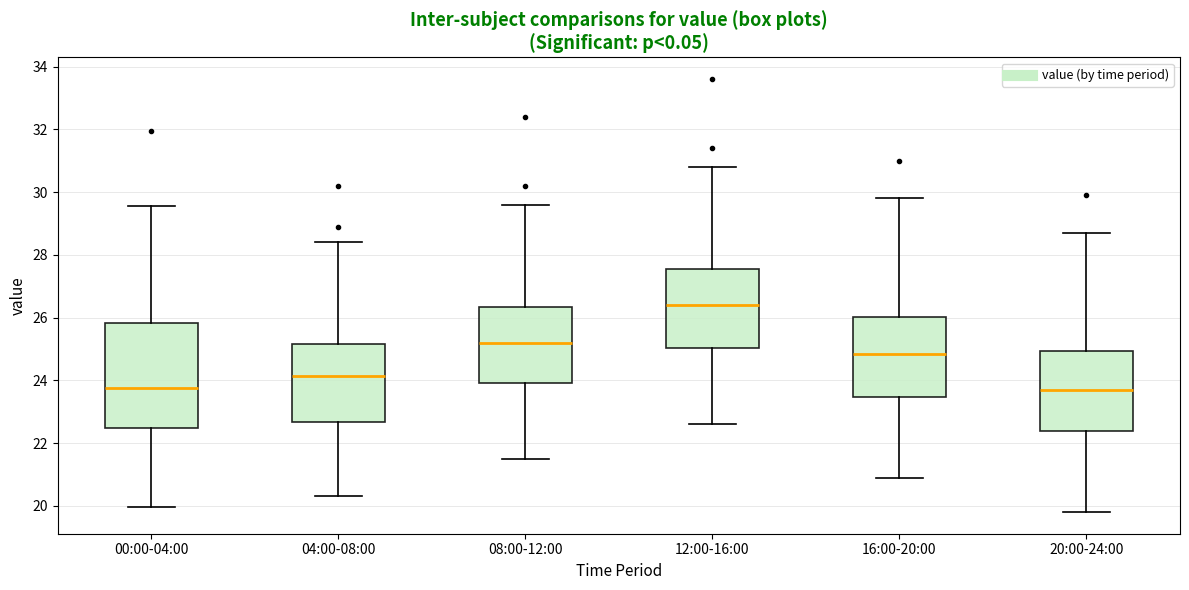

Where does the median line of the box for 00:00-04:00 sit on the y-axis? The values are not printed on the chart, so give them approximately, as read against the axis.

23.8